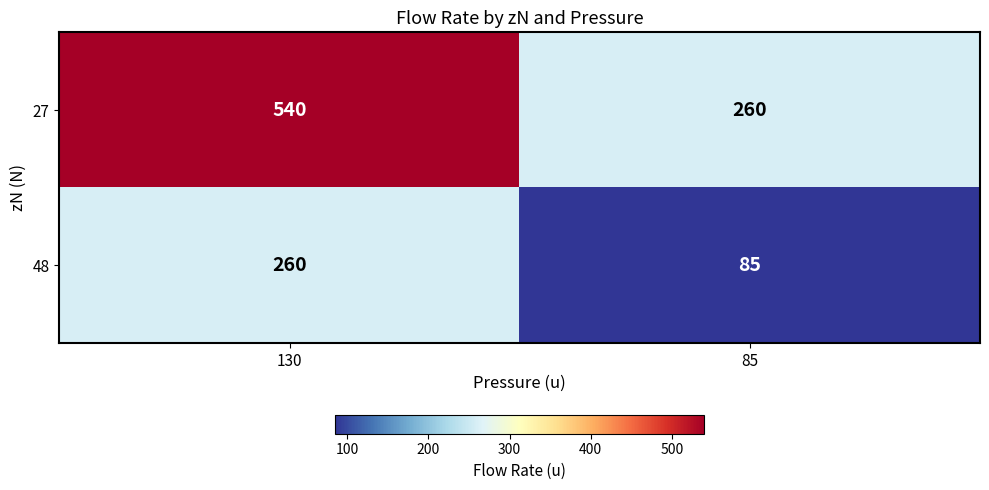

The value of 48 at 85 is 118. True or false?

False